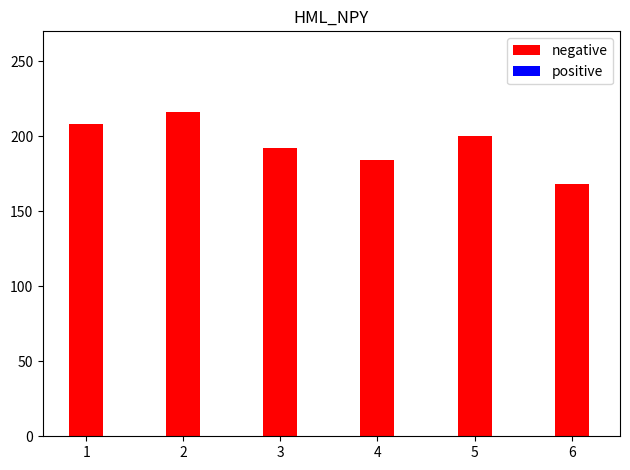

Between 1 and 6, which series saw the biggest shift?

negative